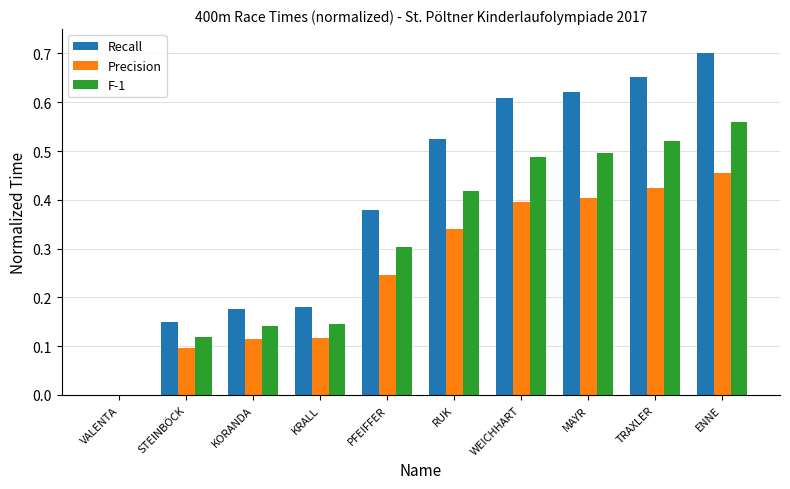

What is the sum of the Recall values at KRALL and TRAXLER?

0.8